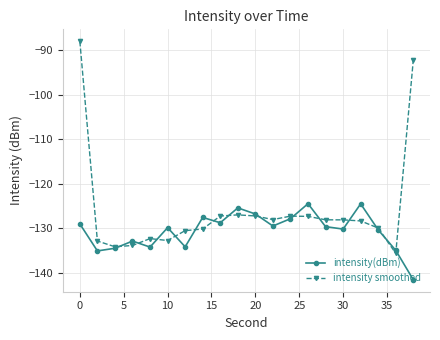

Count the number of categories in the chart.

20